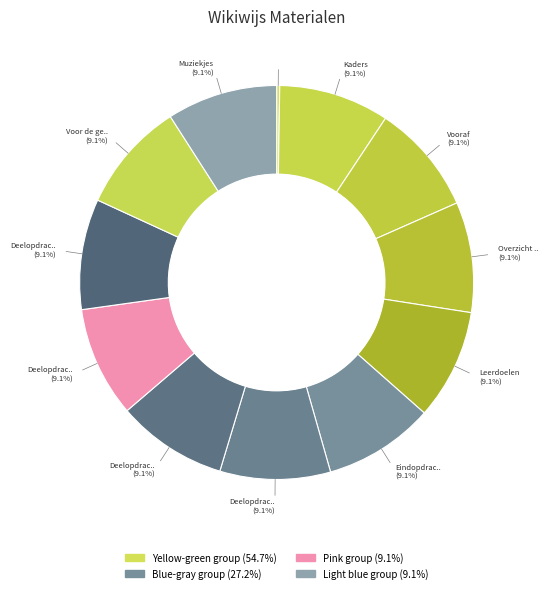

Which category has the biggest portion of the pie?

Muziekjes